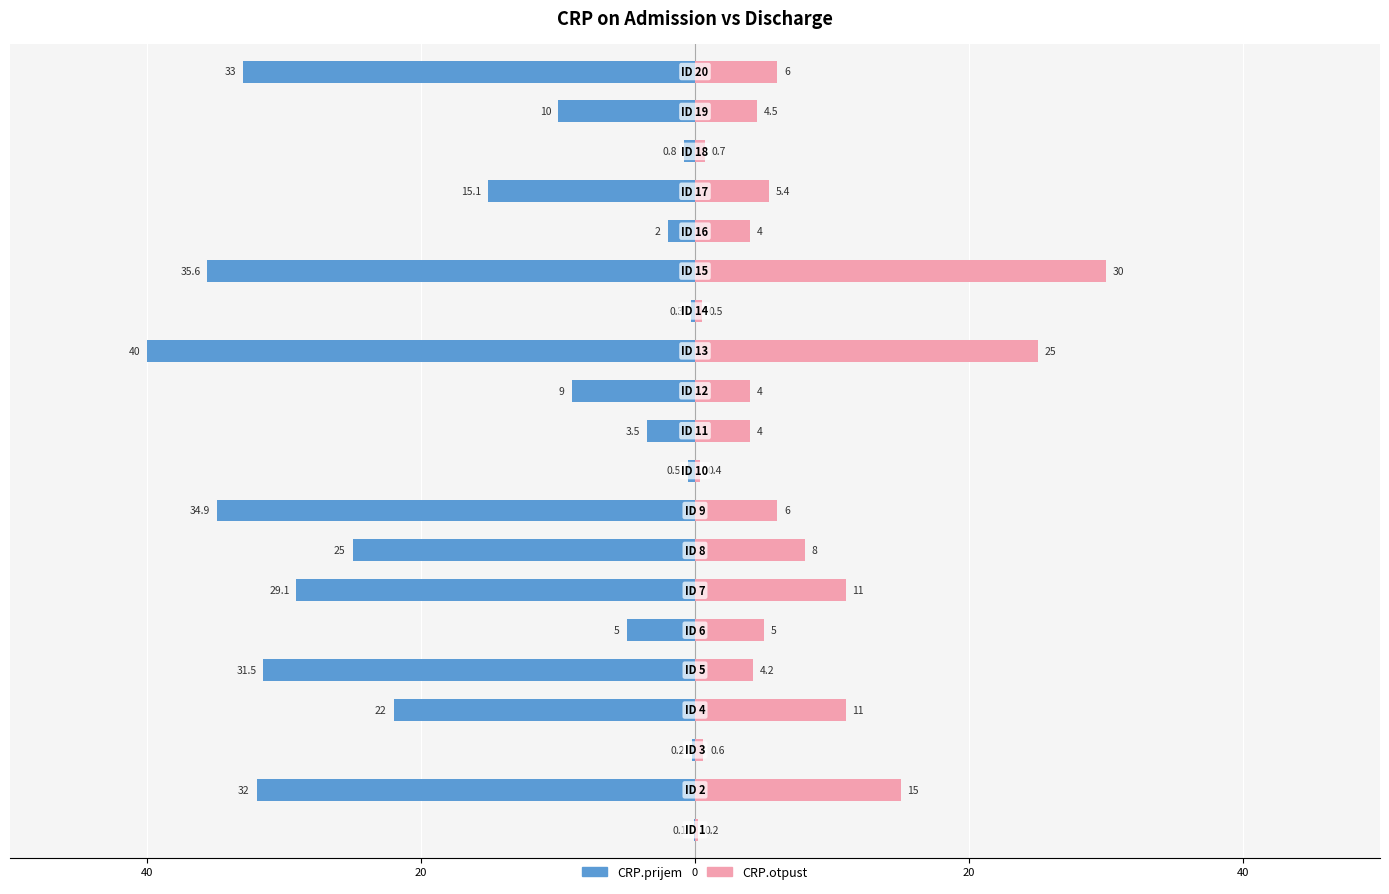

At which category is the sum across all series the highest?

15